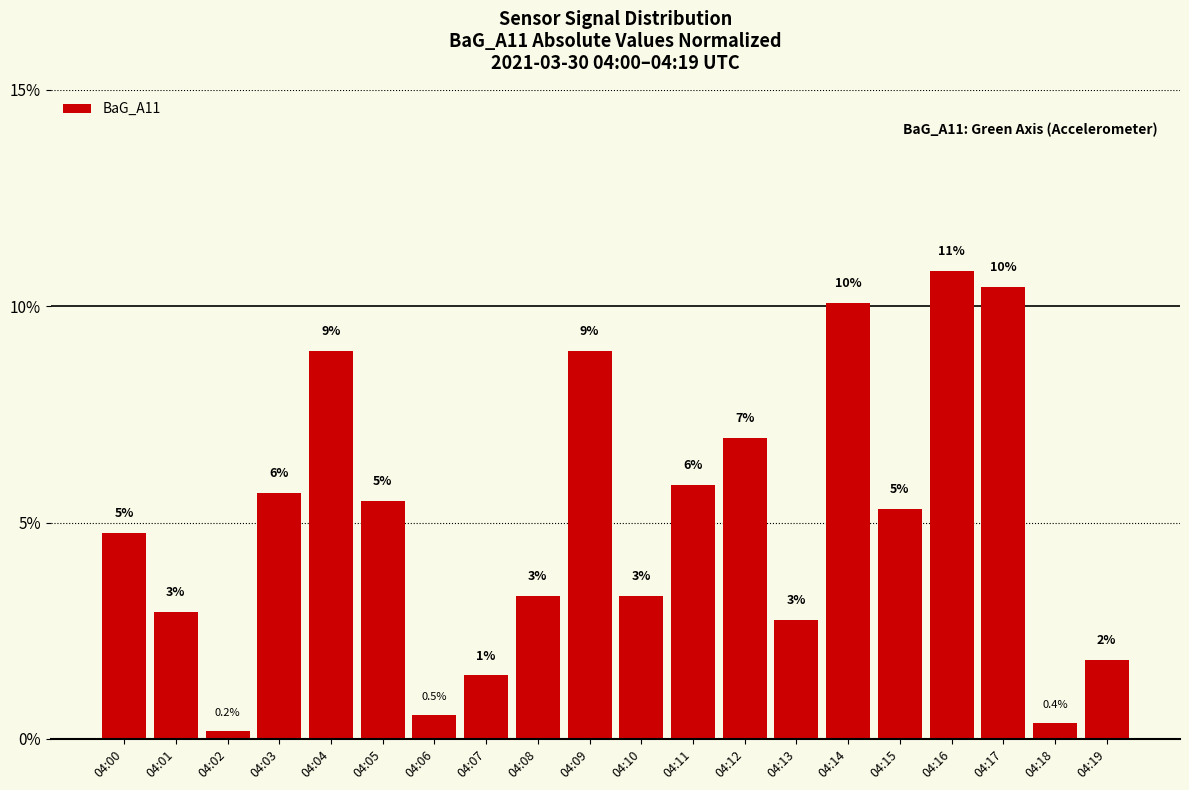

How many bars are there in total?

20